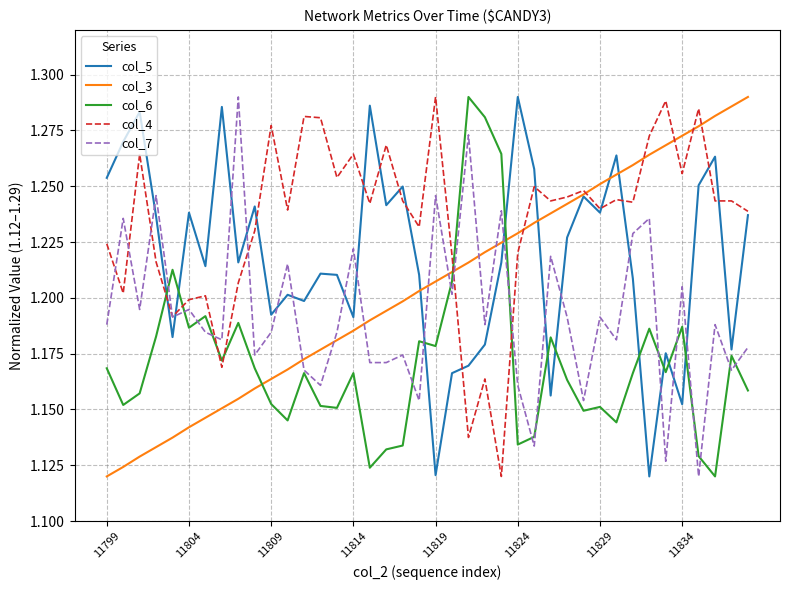

True or false: col_3 has more than 2 interior local peaks.

False